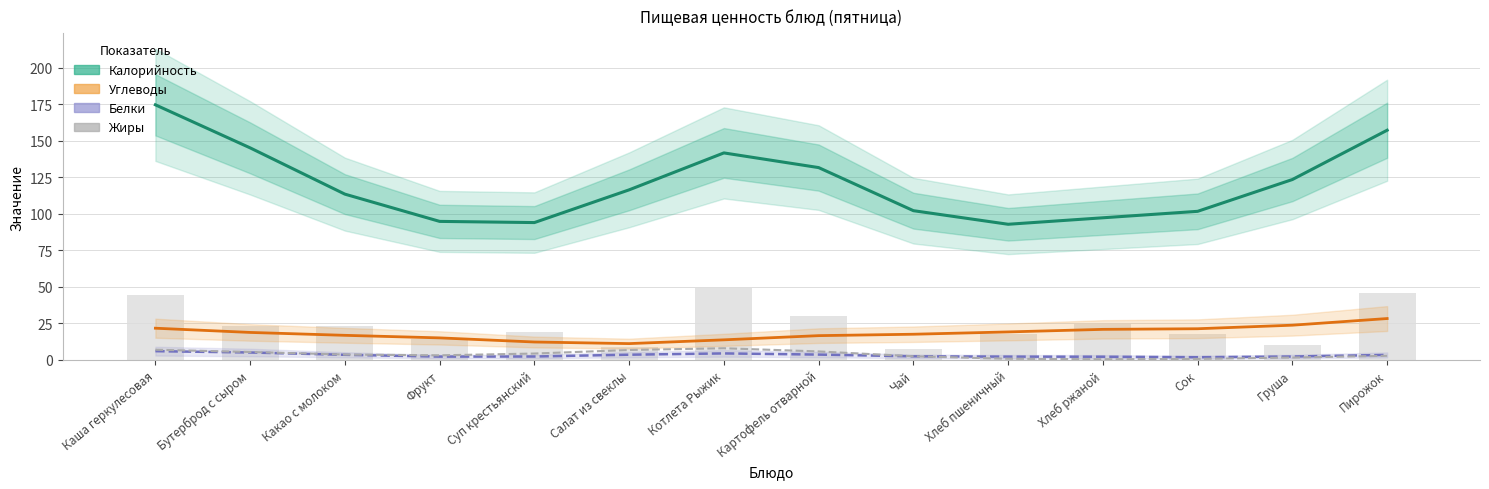

What are all the series names shown in the legend?

Калорийность, Углеводы, Белки, Жиры